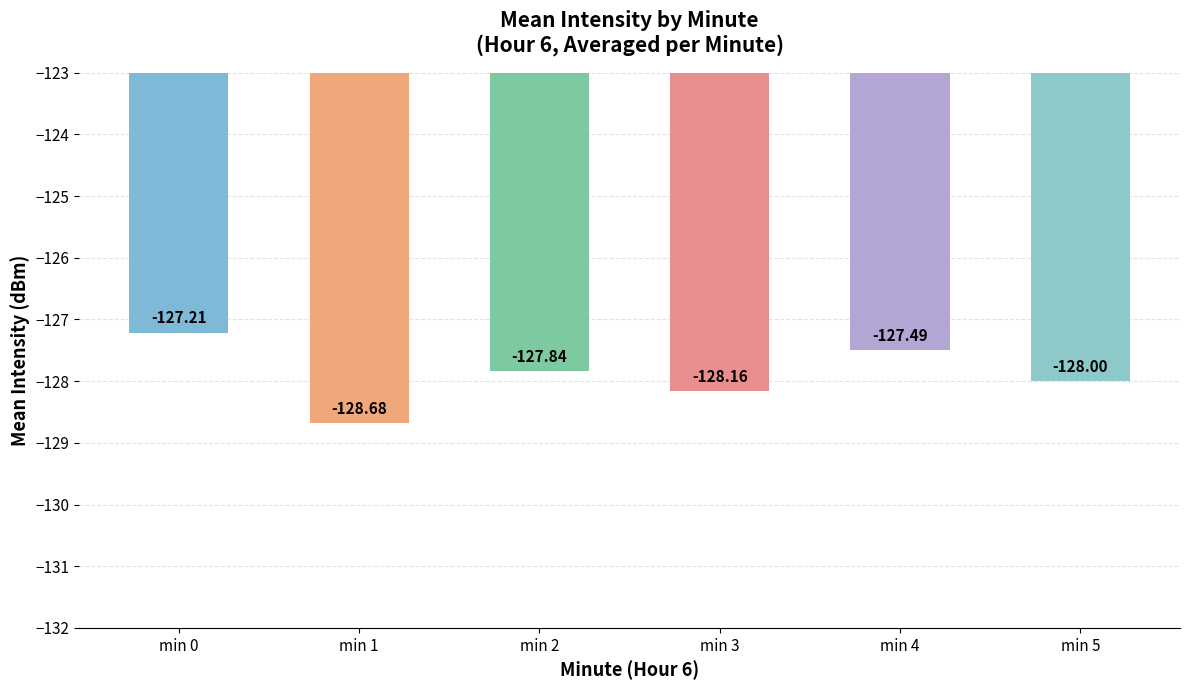

True or false: the data shows -58.6 at min 1.

False